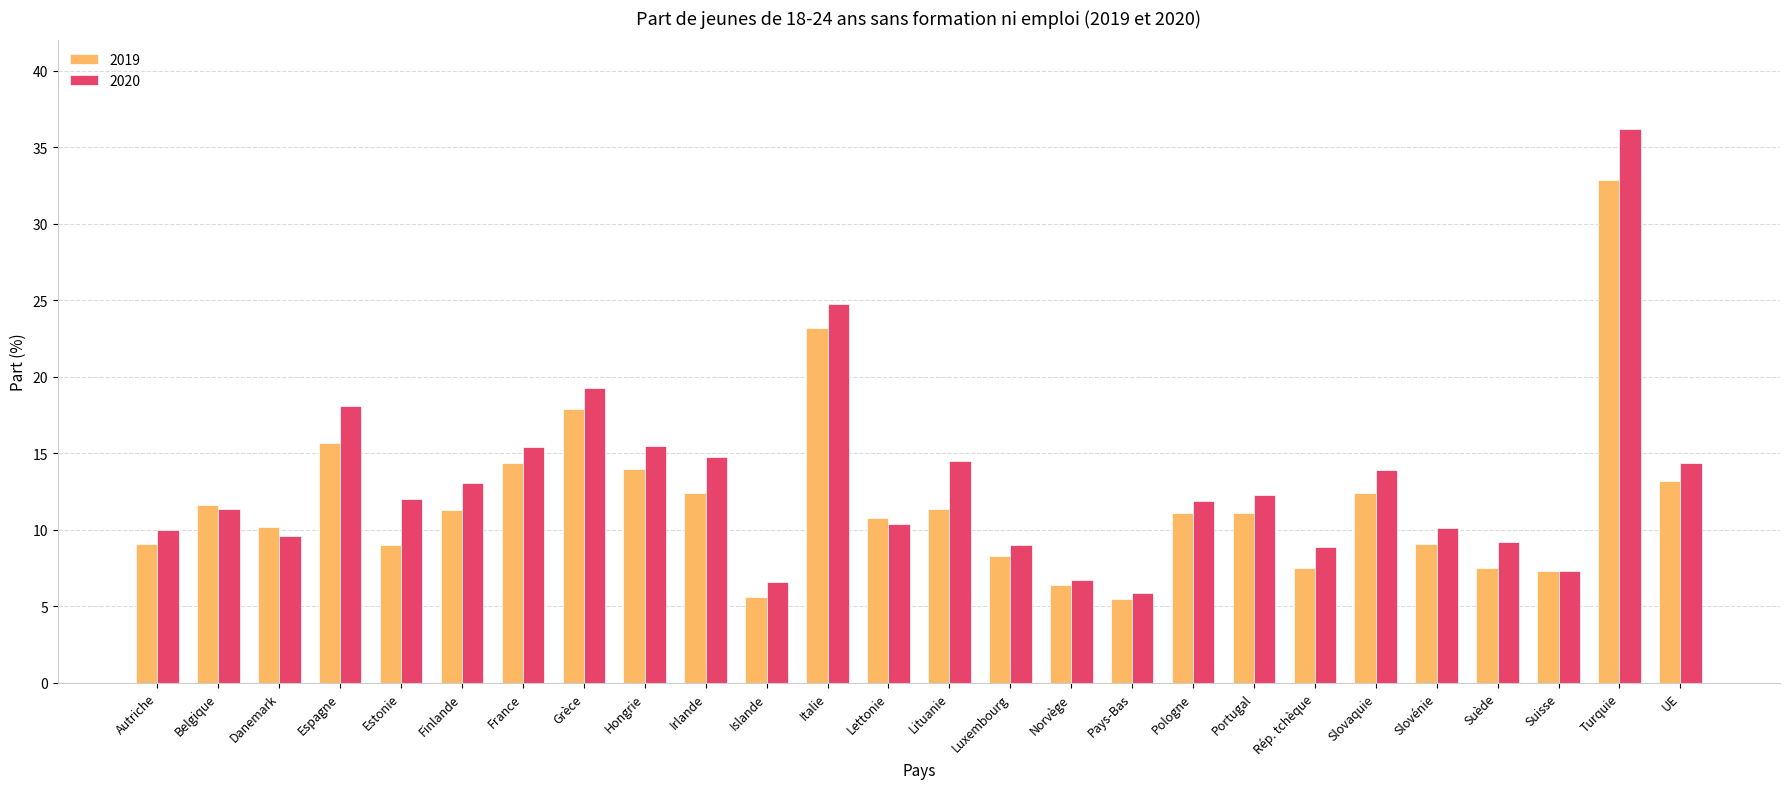

Where is 2020 nearest to the value 21?

Grèce